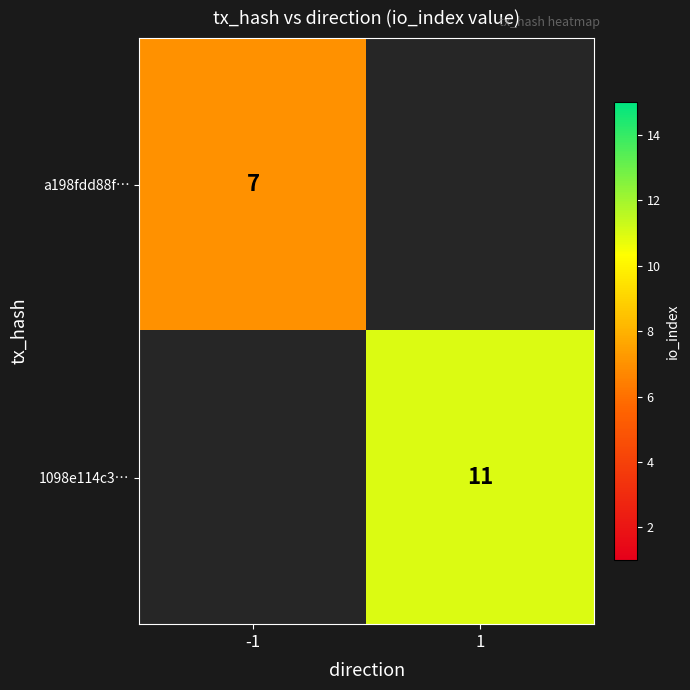

True or false: a198fdd88f… has a value of 7 at -1.

True